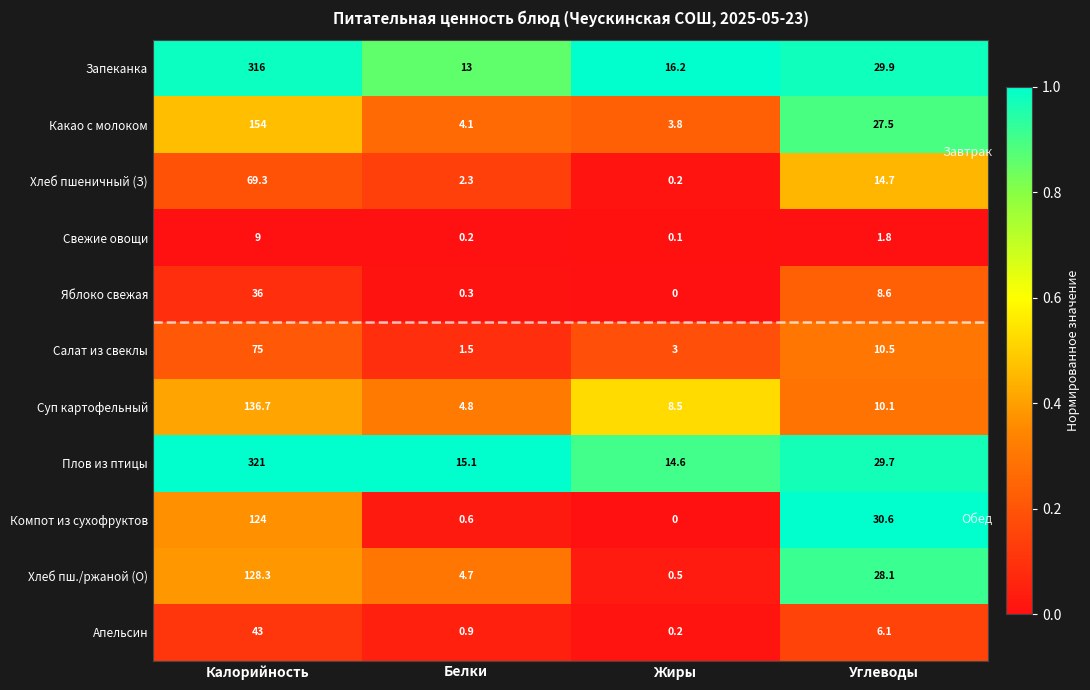

Rank the series at Белки from highest to lowest value.

Плов из птицы, Запеканка, Суп картофельный, Хлеб пш./ржаной (О), Какао с молоком, Хлеб пшеничный (З), Салат из свеклы, Апельсин, Компот из сухофруктов, Яблоко свежая, Свежие овощи